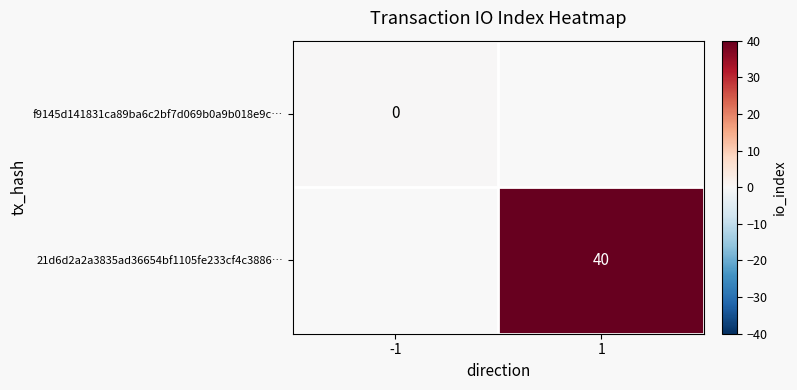

Count the number of categories in the chart.

2